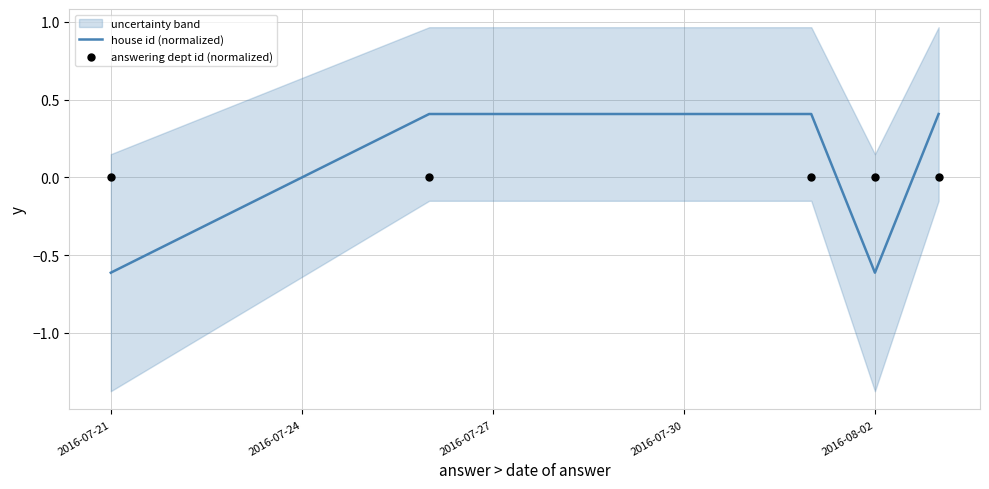

What are all the series names shown in the legend?

house id (normalized), answering dept id (normalized)